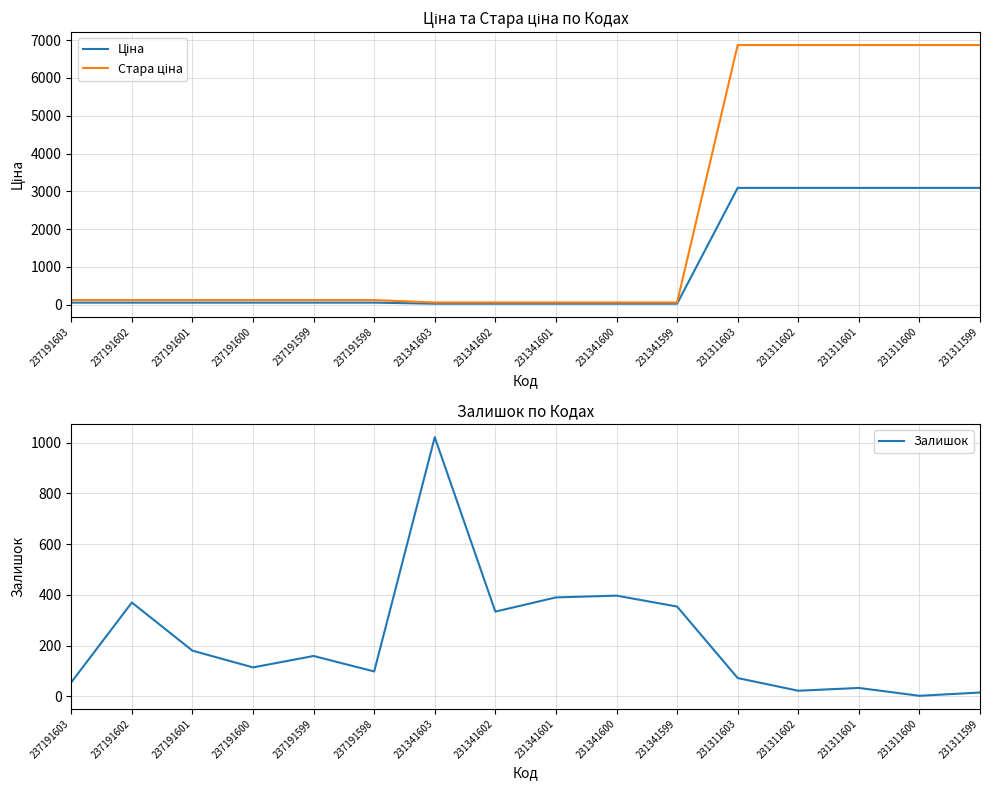

How many data points in Ціна are above 55?

11